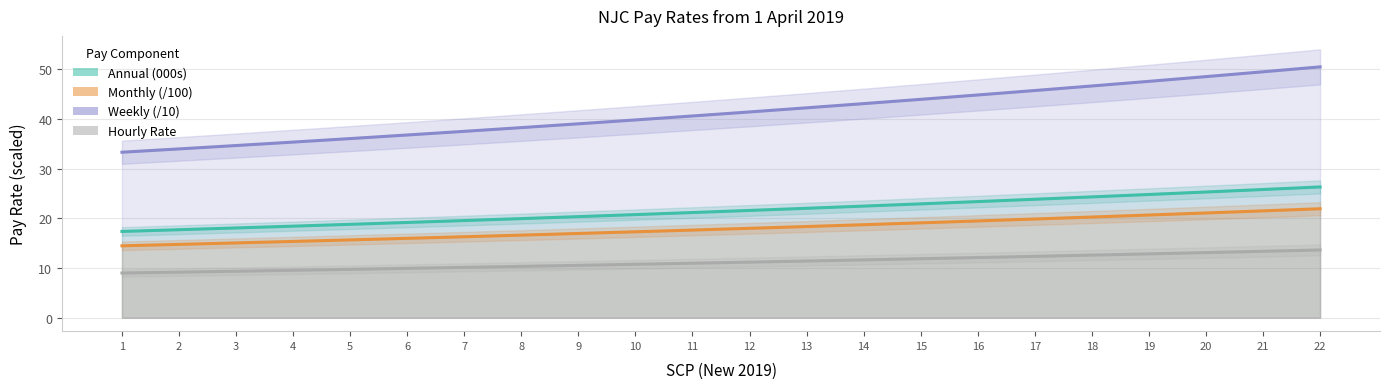

What is the value of the Annual (000s) point at the 17th from the left?

23.8